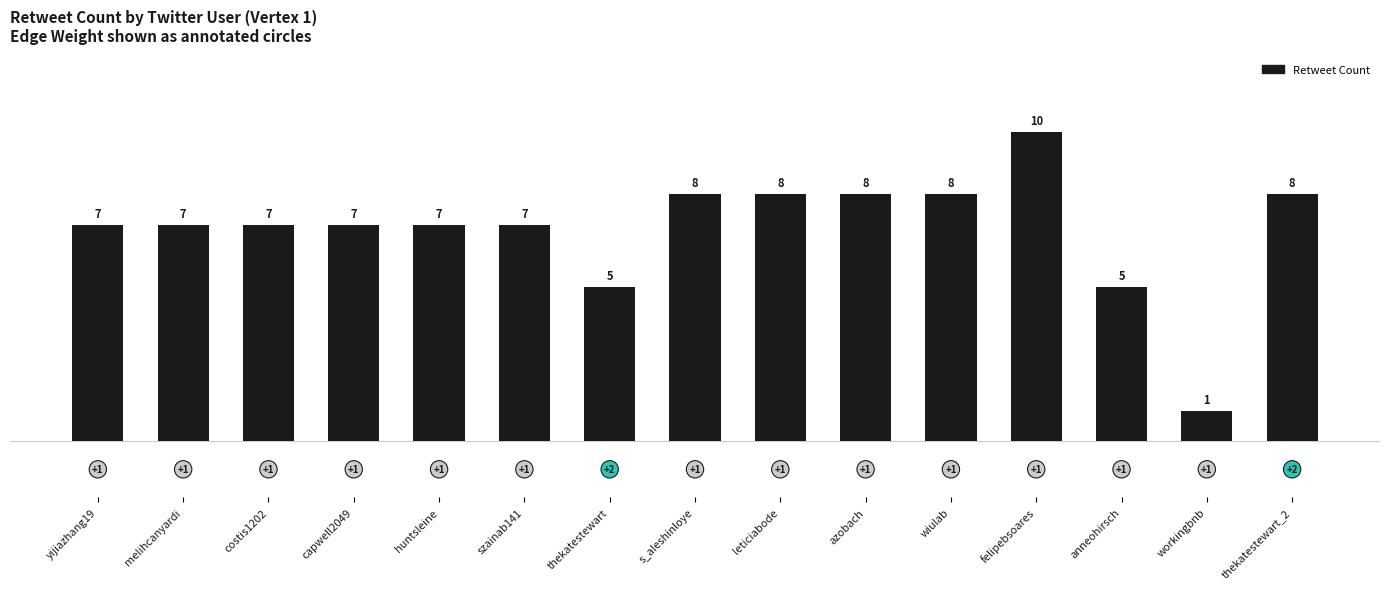

Reading left to right, extract all data points from this chart.

yijiazhang19=7	melihcanyardi=7	costis1202=7	capwell2049=7	huntsleine=7	szainab141=7	thekatestewart=5	s_aleshinloye=8	leticiabode=8	azobach=8	wiulab=8	felipebsoares=10	anneohirsch=5	workingbnb=1	thekatestewart_2=8